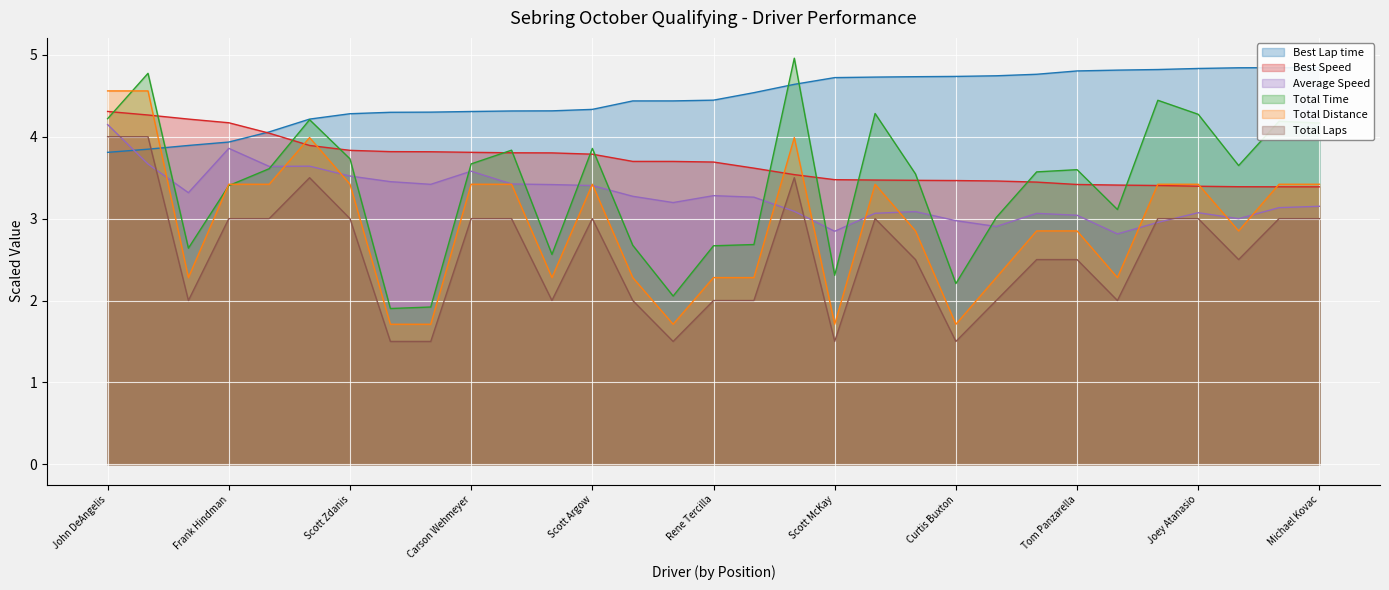

How many lines are shown in the chart?

6